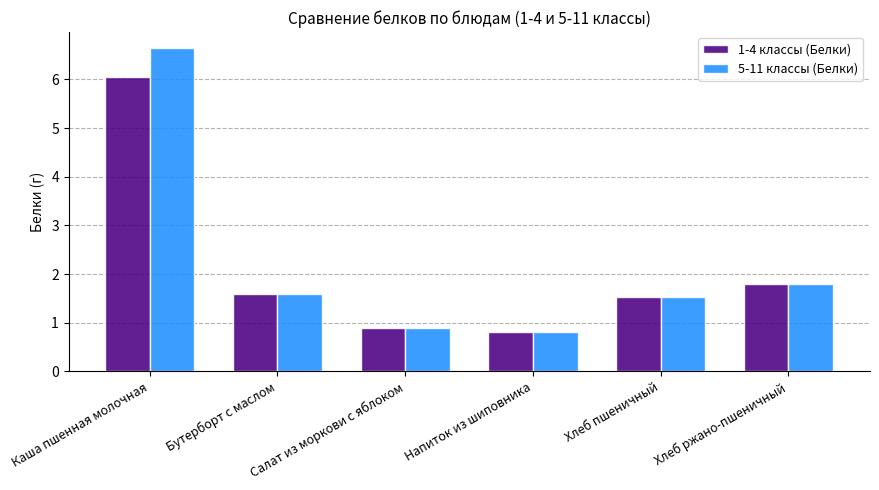

At which label is 5-11 классы (Белки) closest to 3?

Хлеб ржано-пшеничный